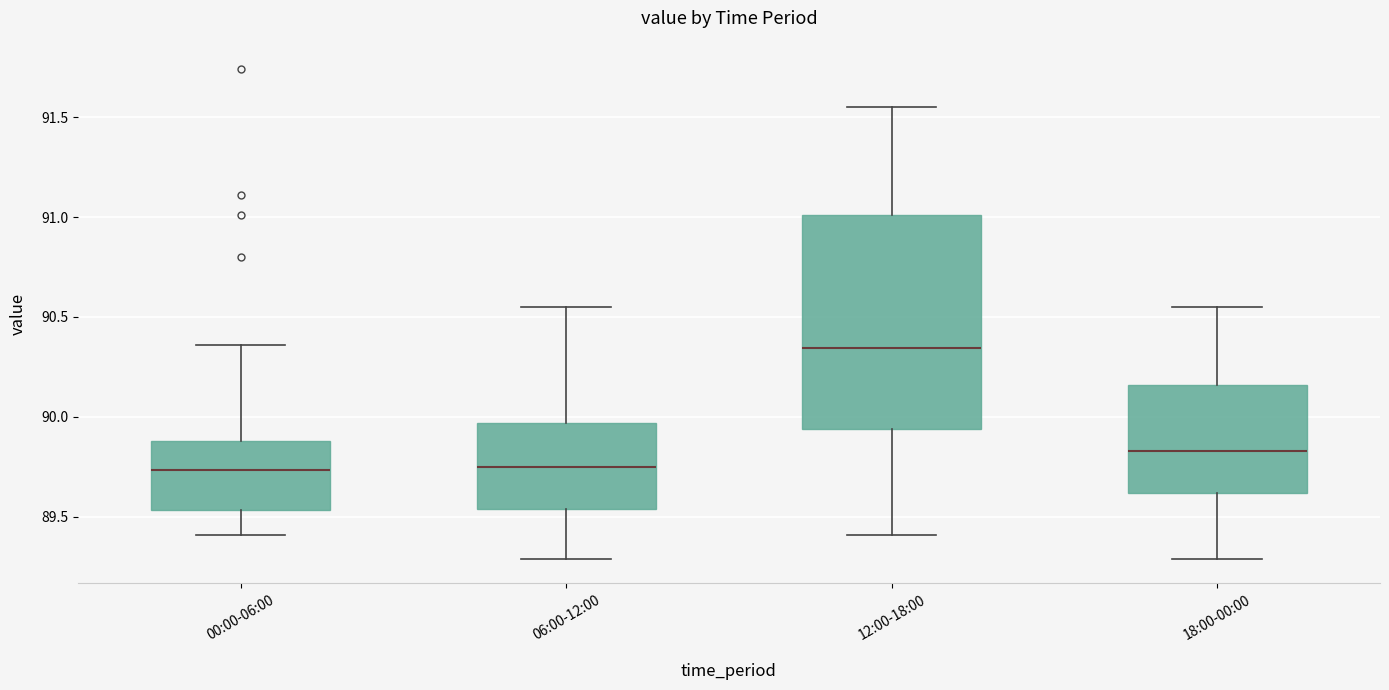

Which box's median line is the highest?

12:00-18:00